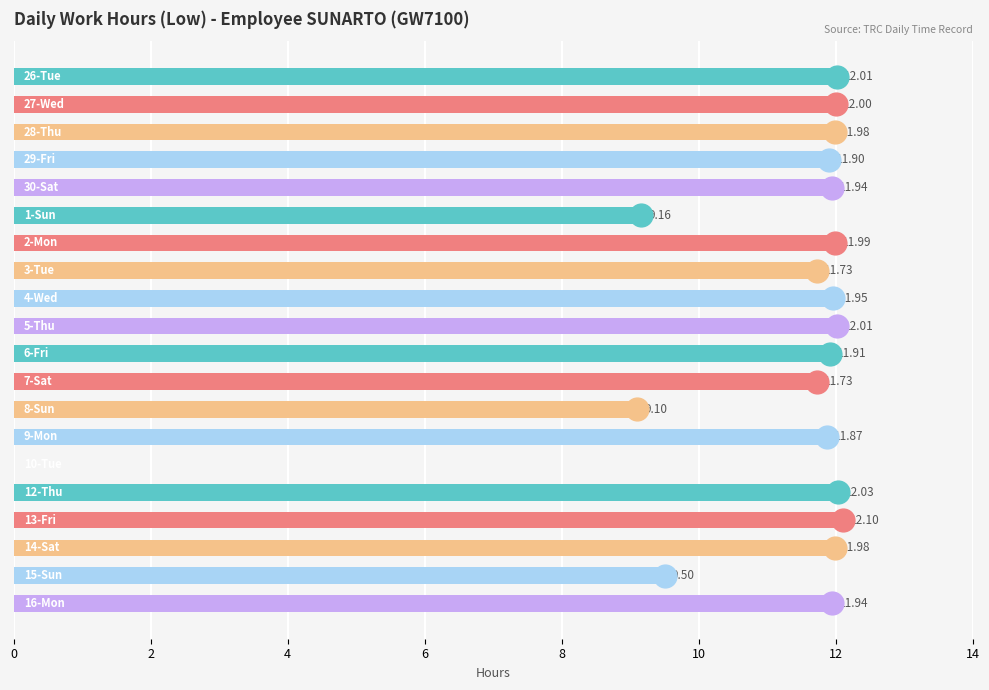

What is the sum of all values?

218.8